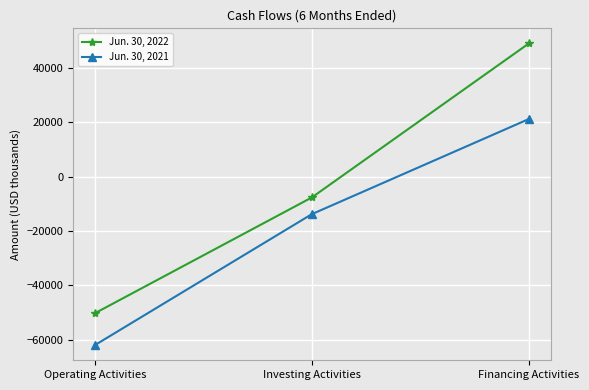

At which category does the chart reach its peak across all series?

Financing Activities